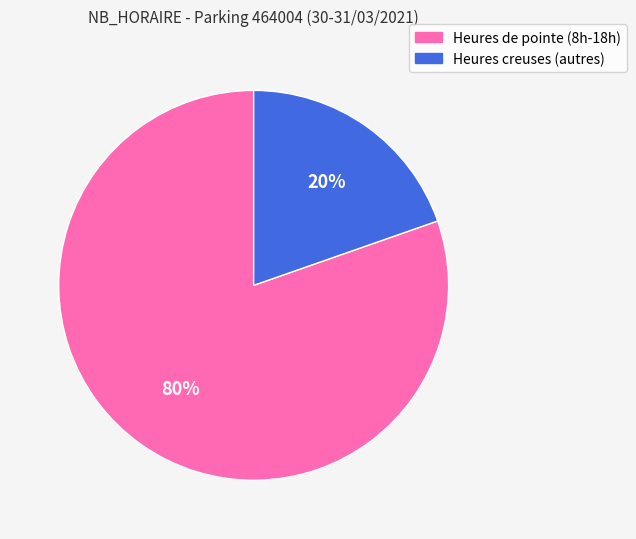

Count the number of slices in the pie.

2